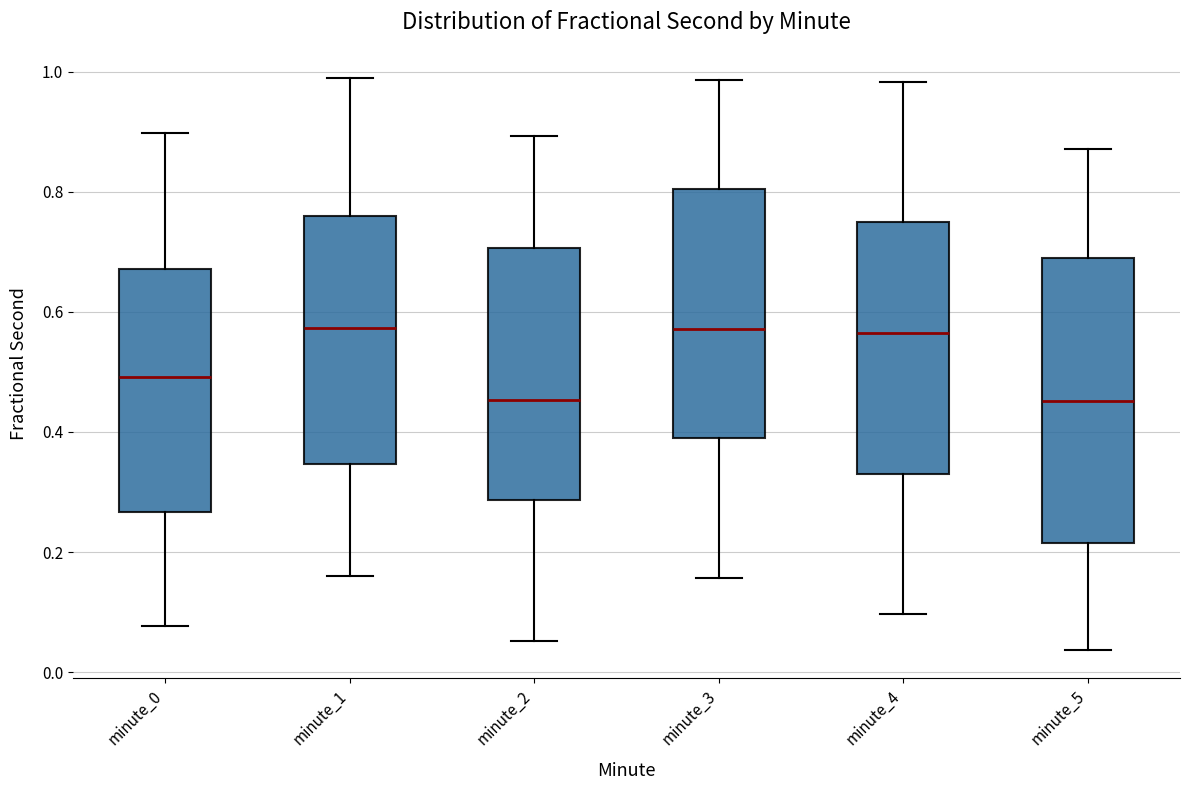

Where is the lower edge of the box for minute_2 on the y-axis? The values are not printed on the chart, so give them approximately, as read against the axis.

0.28